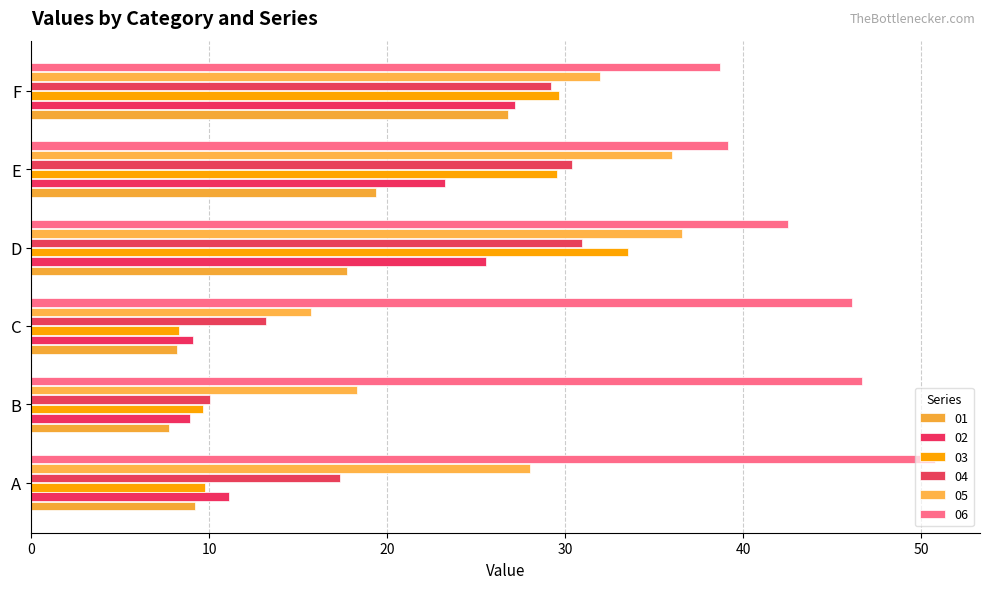

What is the difference between the maximum and minimum values in the 01 series?

19.1